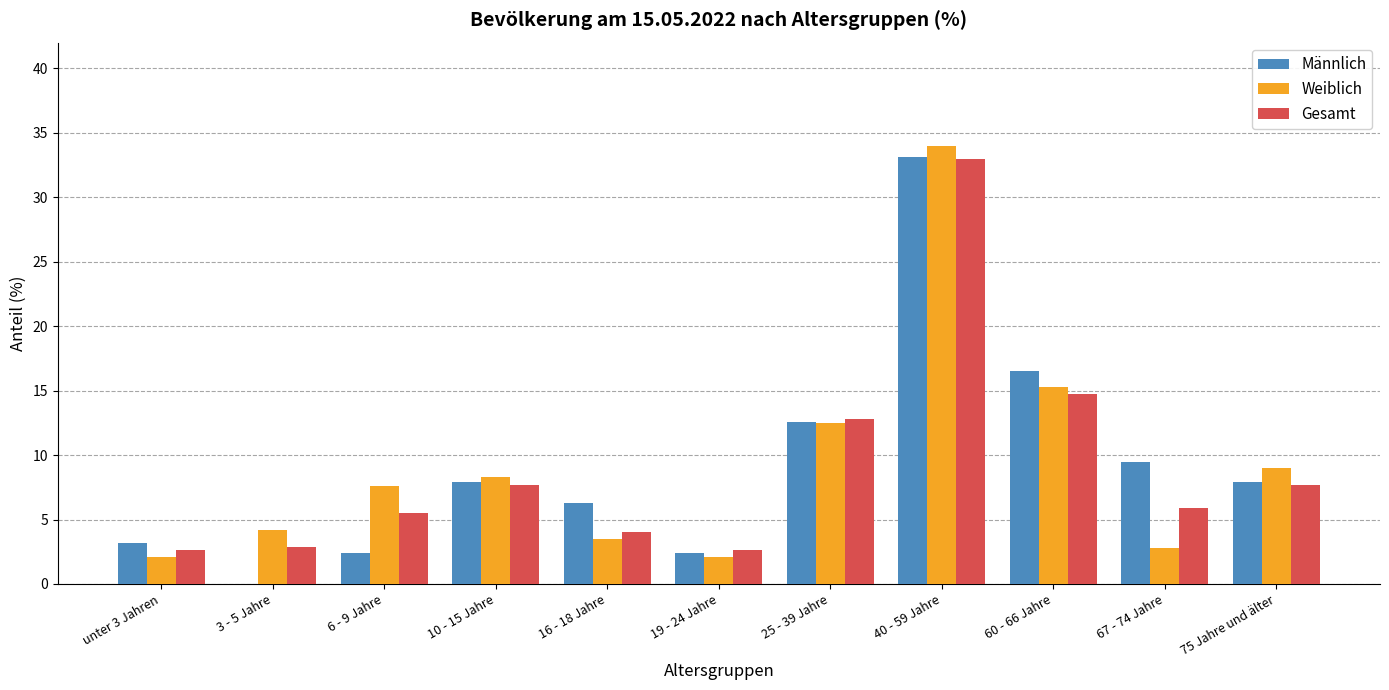

Between 3 - 5 Jahre and 16 - 18 Jahre, which series saw the biggest shift?

Männlich